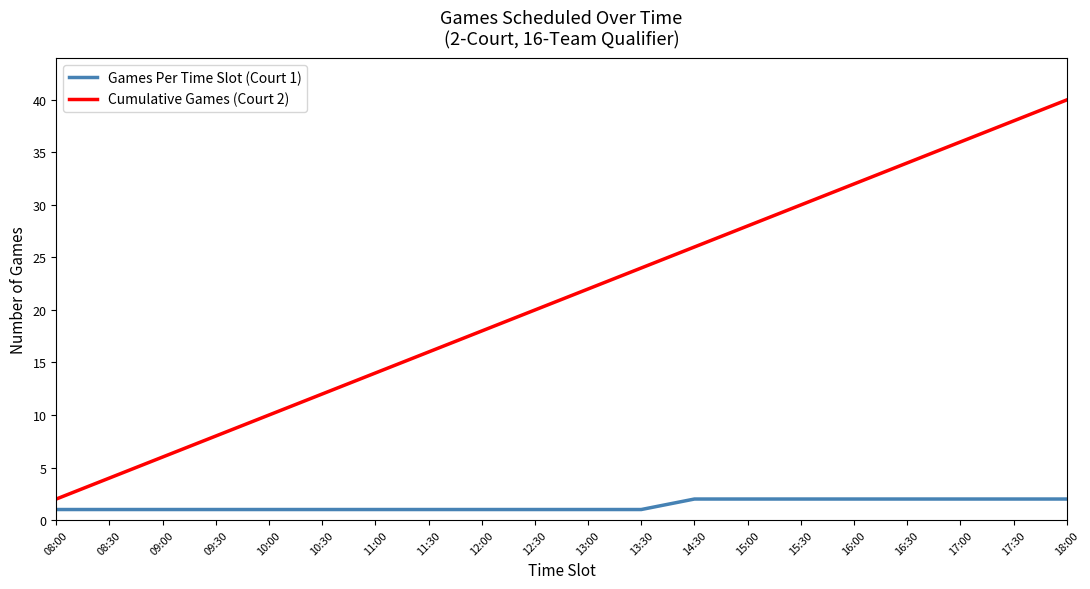

Which series has the largest total across all categories?

Cumulative Games (Court 2)